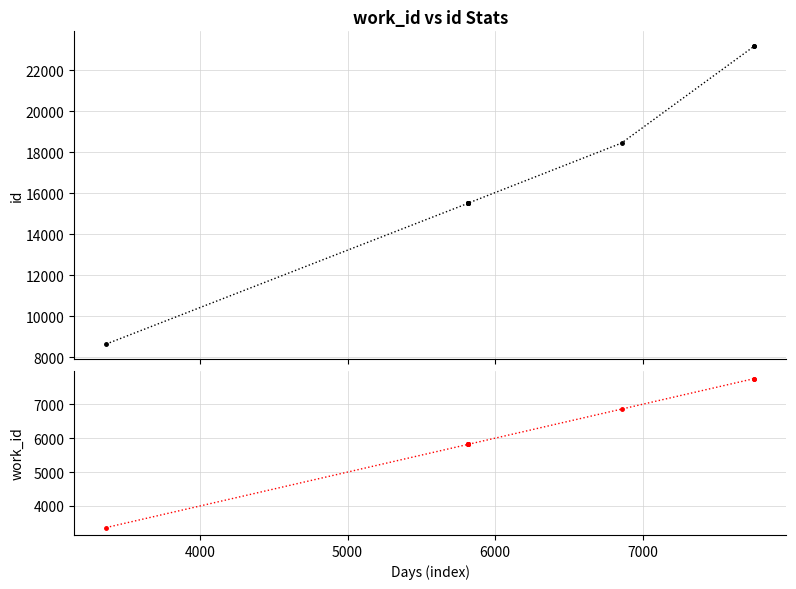

What are all the series names shown in the legend?

id, work_id